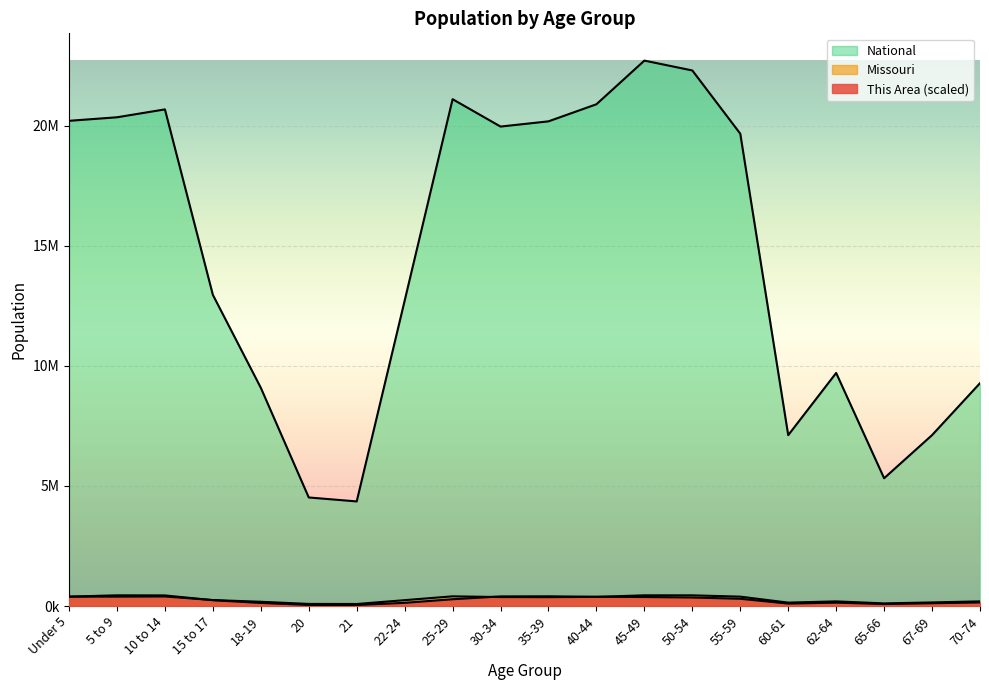

Does the chart display data point markers on the line(s)?

No